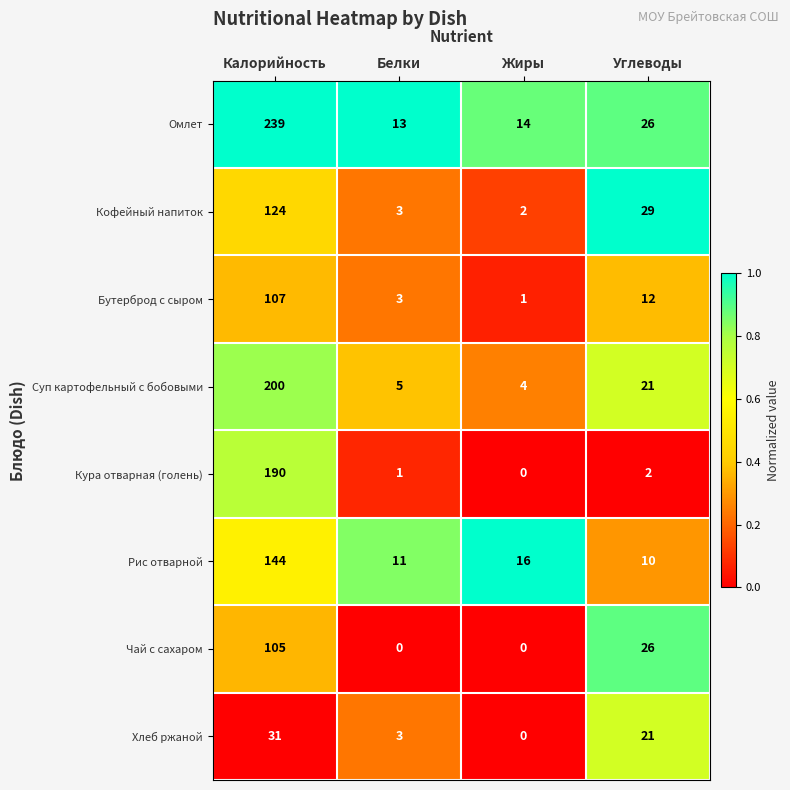

Which category has the lowest value in the Суп картофельный с бобовыми series?

Жиры